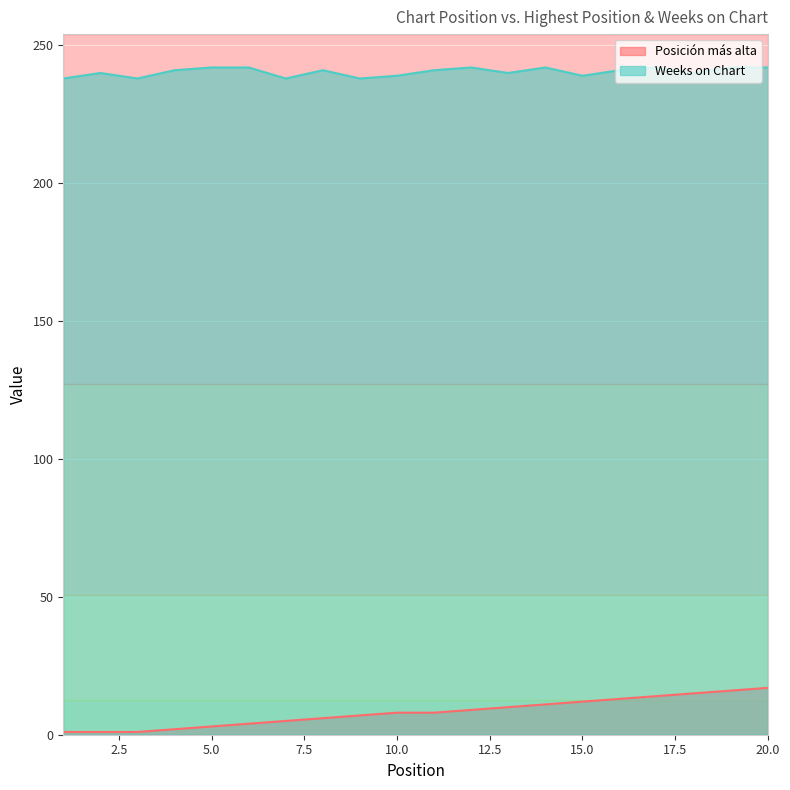

Is it true that Weeks on Chart equals 129 at 17?

False